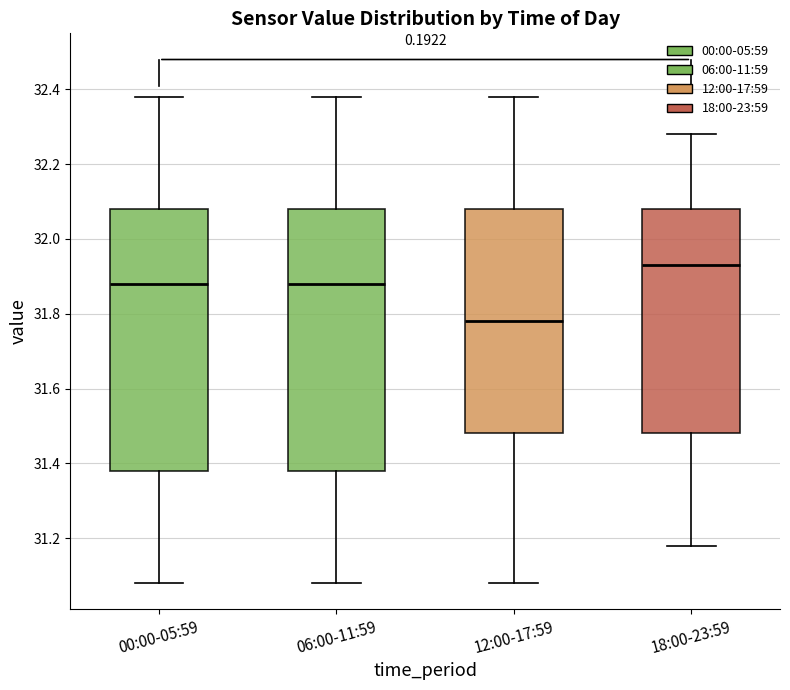

Reading left to right, read every box against the y-axis: the position of its median line, the range the box covers, and the ends of its whiskers. The values are not printed on the chart, so give them approximately, as read against the axis.

00:00-05:59: median 31.88, box 31.38 to 32.08, whiskers 31.08 to 32.38
06:00-11:59: median 31.88, box 31.38 to 32.08, whiskers 31.08 to 32.38
12:00-17:59: median 31.78, box 31.48 to 32.08, whiskers 31.08 to 32.38
18:00-23:59: median 31.94, box 31.48 to 32.08, whiskers 31.18 to 32.28